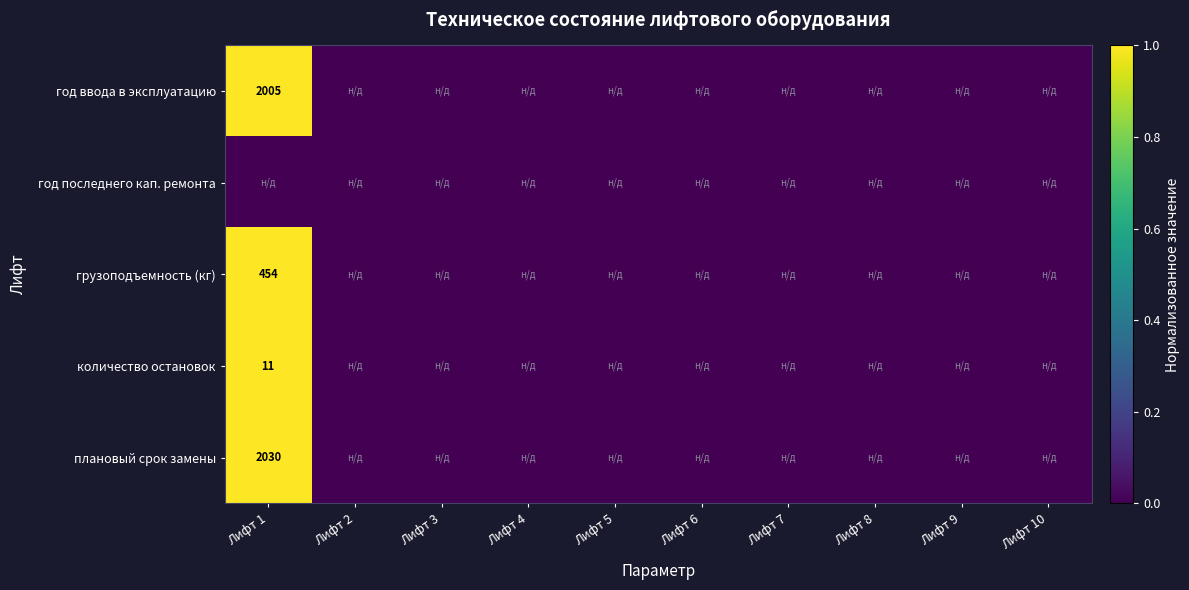

Which series has the largest range (max minus min)?

год ввода в эксплуатацию